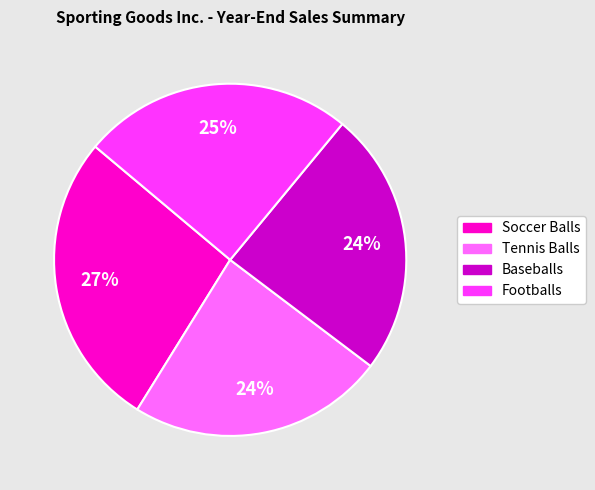

Which has a higher value, Tennis Balls or Footballs?

Footballs